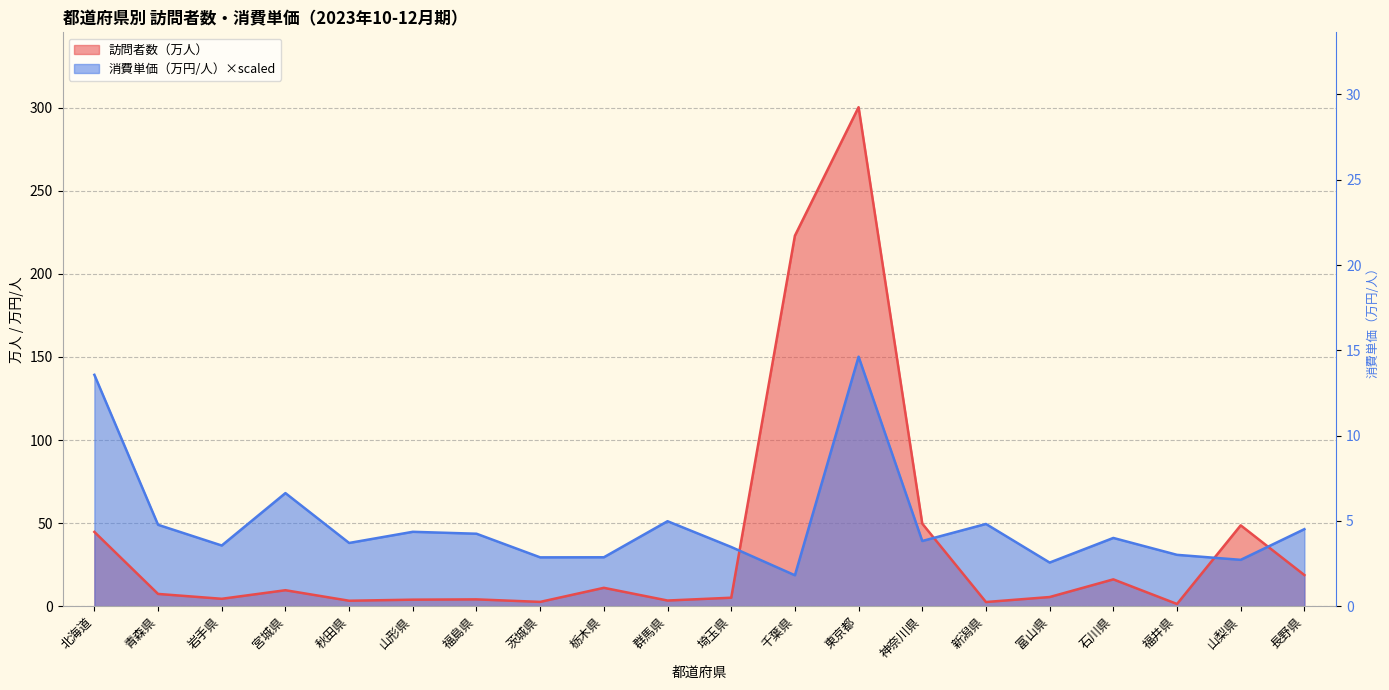

Reading left to right, list all the values displayed in this chart.

訪問者数: 44.7	7.4	4.4	9.6	3.3	3.9	4.1	2.6	11.0	3.4	5.1	223.0	300.3	49.7	2.5	5.5	16.1	1.3	48.7	18.7
消費単価: 139.2	49.0	36.5	68.1	38.0	44.8	43.6	29.4	29.4	51.1	35.6	18.6	150.2	39.2	49.5	26.3	41.1	30.9	27.9	46.4